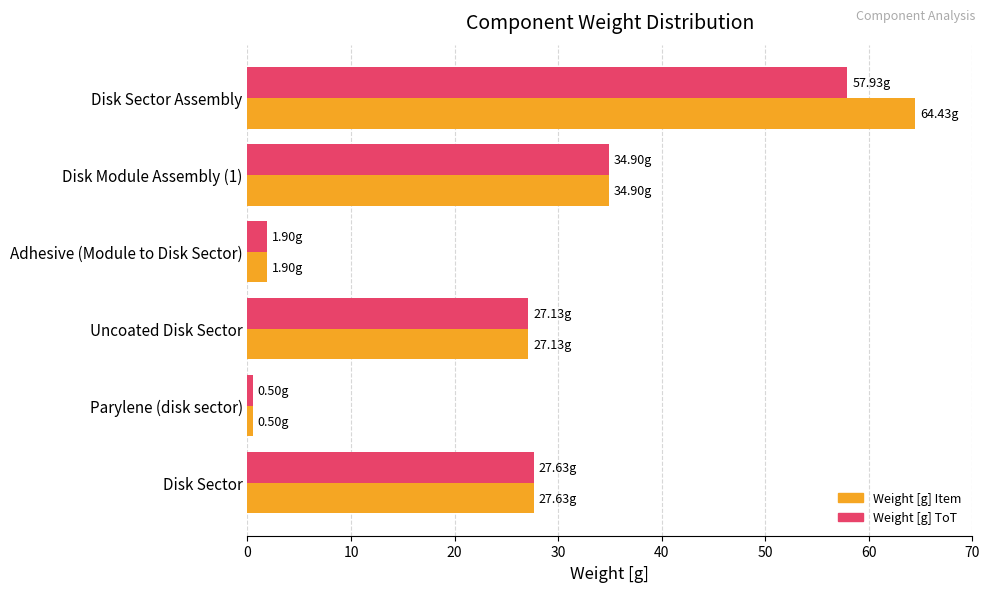

How many series are shown in this chart?

2